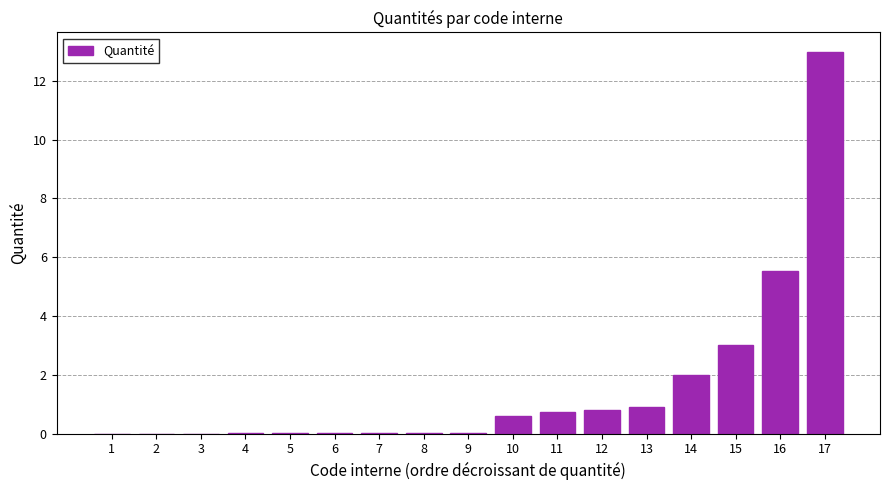

The value at 11 is 0.7. True or false?

True